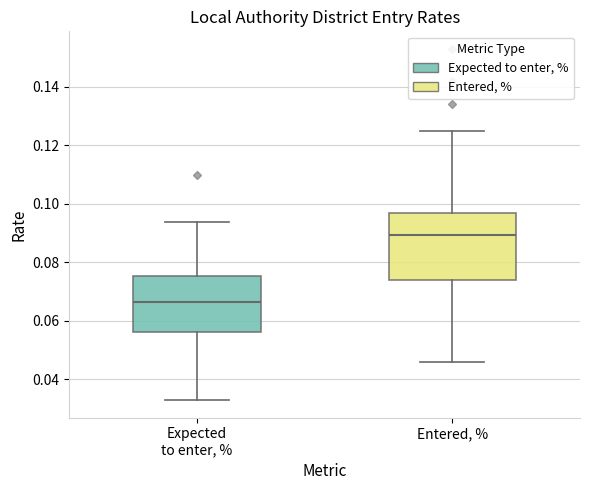

Reading left to right, transcribe this box plot: for each box, give where its median line is, the range the box spans, and where its two whiskers end, as read against the y-axis. The values are not printed on the chart, so give them approximately, as read against the axis.

Expected to enter, %: median 0.066, box 0.056 to 0.076, whiskers 0.034 to 0.094
Entered, %: median 0.090, box 0.074 to 0.098, whiskers 0.046 to 0.126